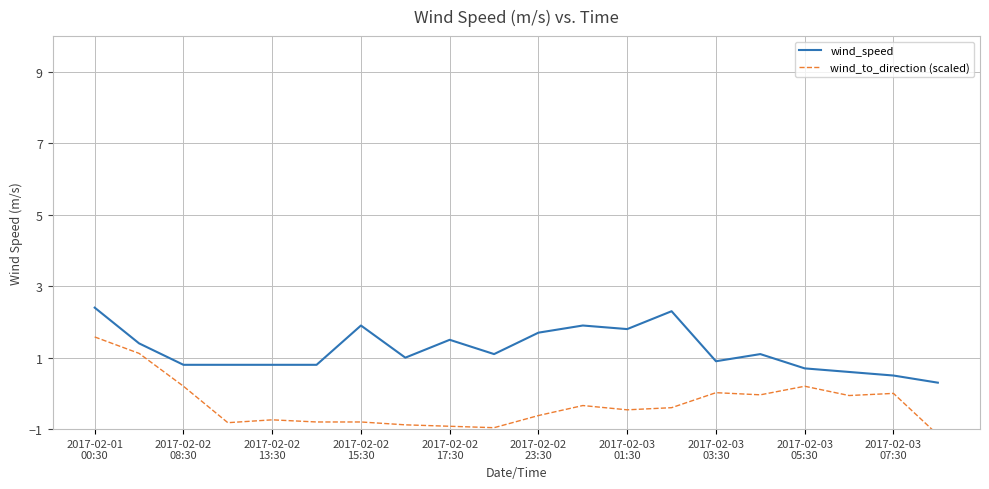

True or false: wind_to_direction (scaled) has more than 1 interior local peaks.

True